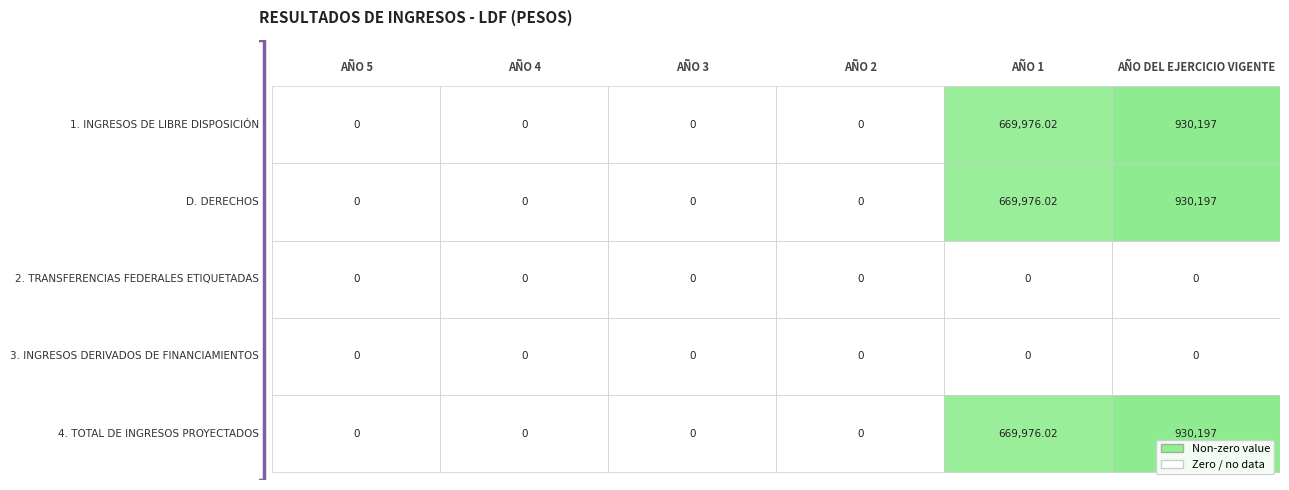

List the labels in order of 4. TOTAL DE INGRESOS PROYECTADOS value, smallest first.

AÑO 5, AÑO 4, AÑO 3, AÑO 2, AÑO 1, AÑO DEL EJERCICIO VIGENTE